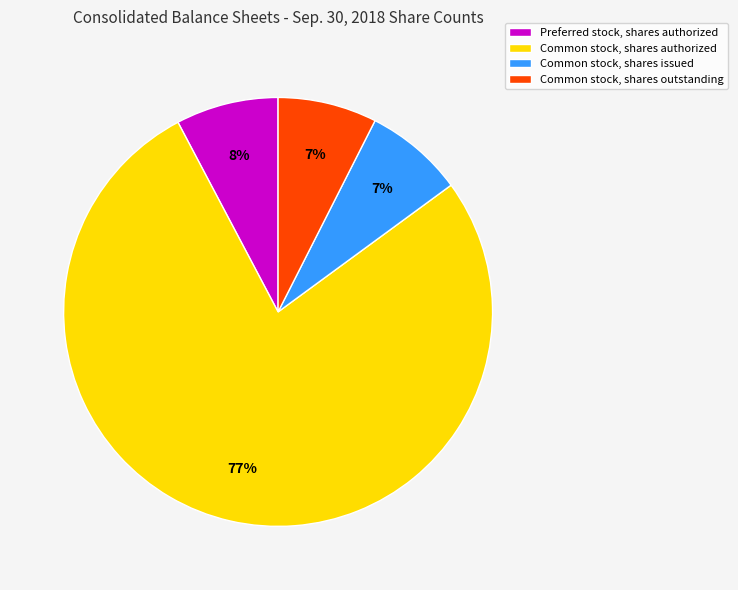

Does Common stock, shares outstanding represent more than half of the total?

No